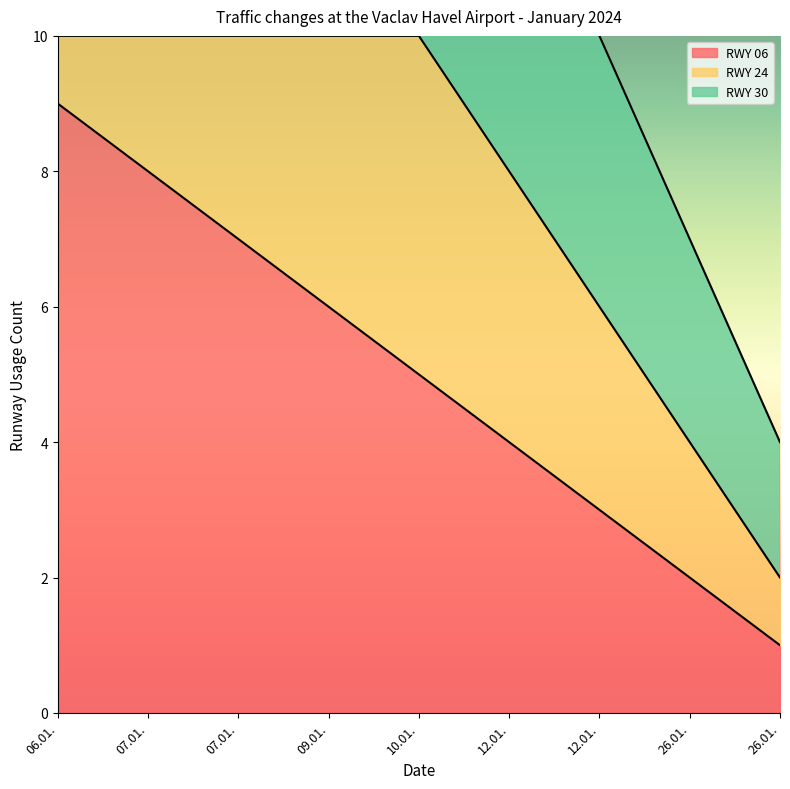

Count the RWY 06 values in the range 3 to 7.

5